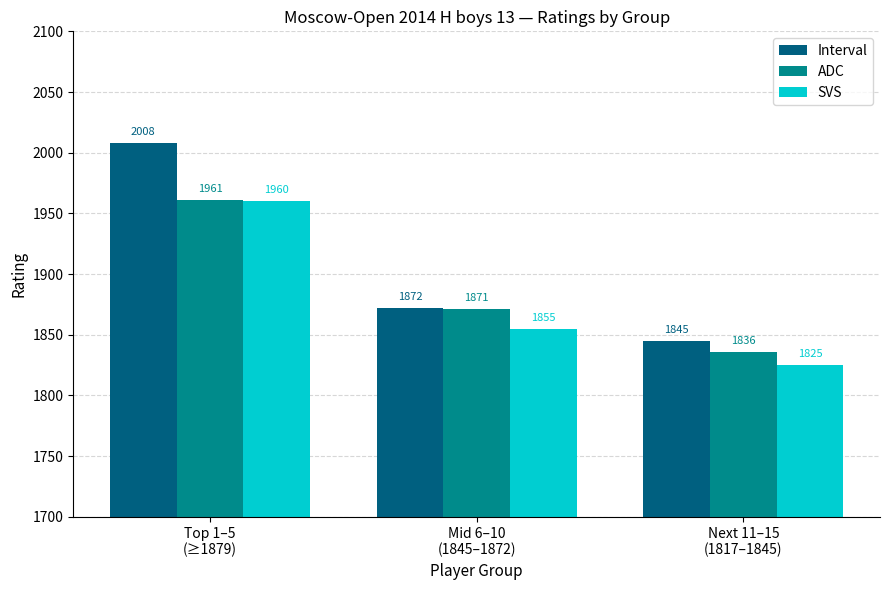

How many categories are shown in the chart?

3